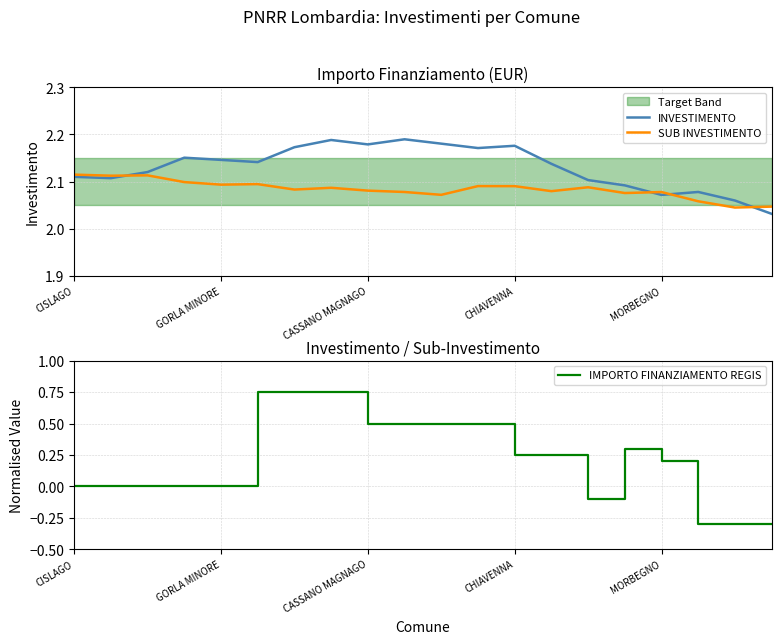

True or false: IMPORTO FINANZIAMENTO REGIS has a value of 0.2 at MORBEGNO.

True